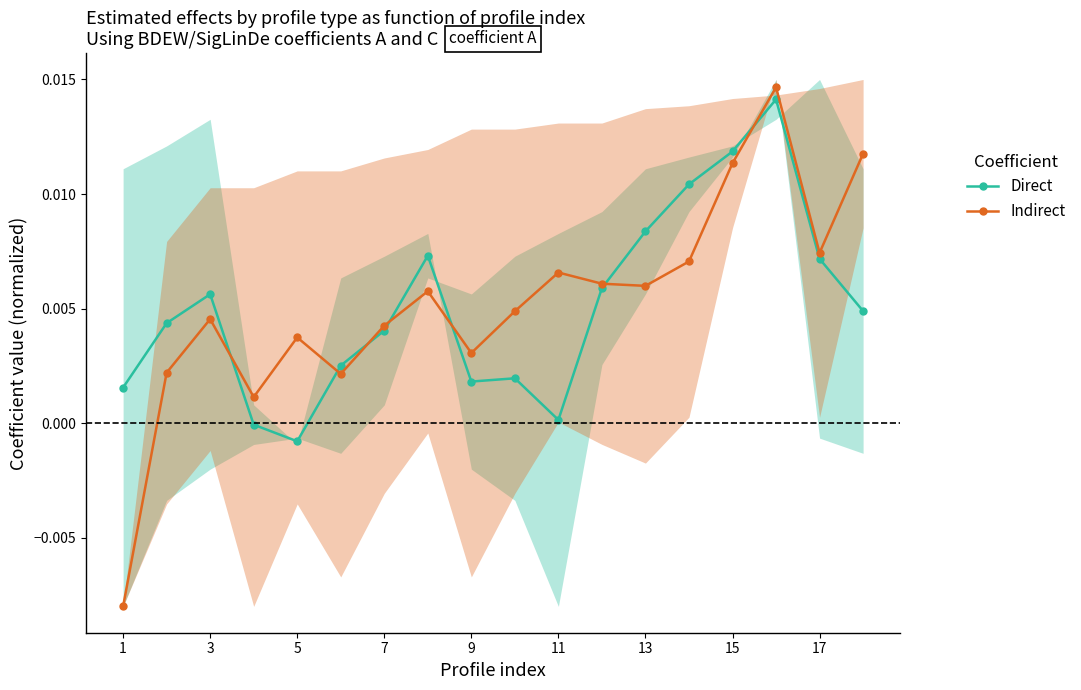

Which category has the lowest value in the Direct series?

5